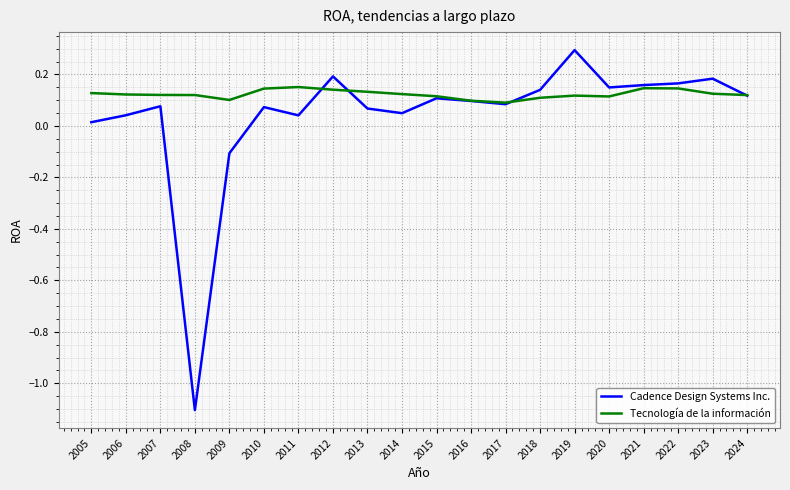

Between 2008 and 2023, which series saw the biggest shift?

Cadence Design Systems Inc.